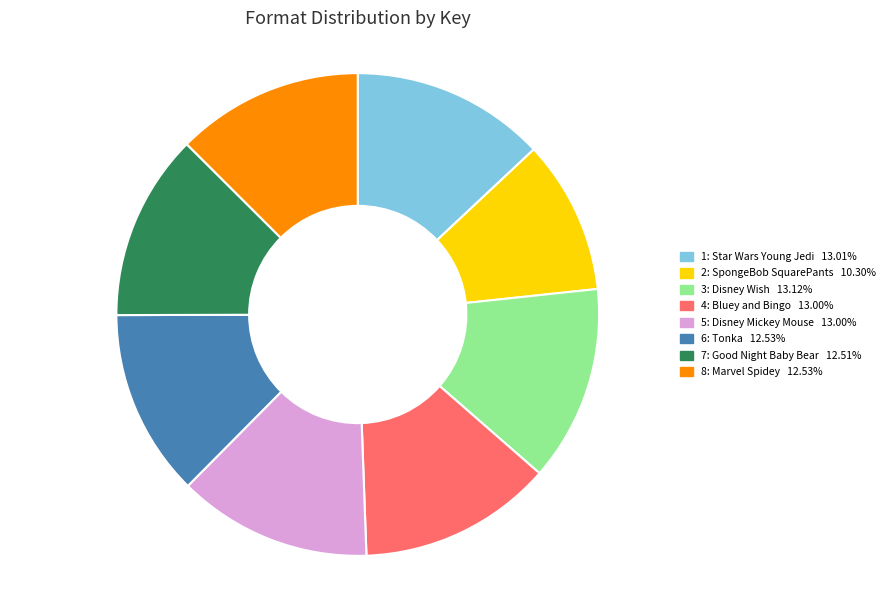

Which slice is the smallest?

2: SpongeBob SquarePants